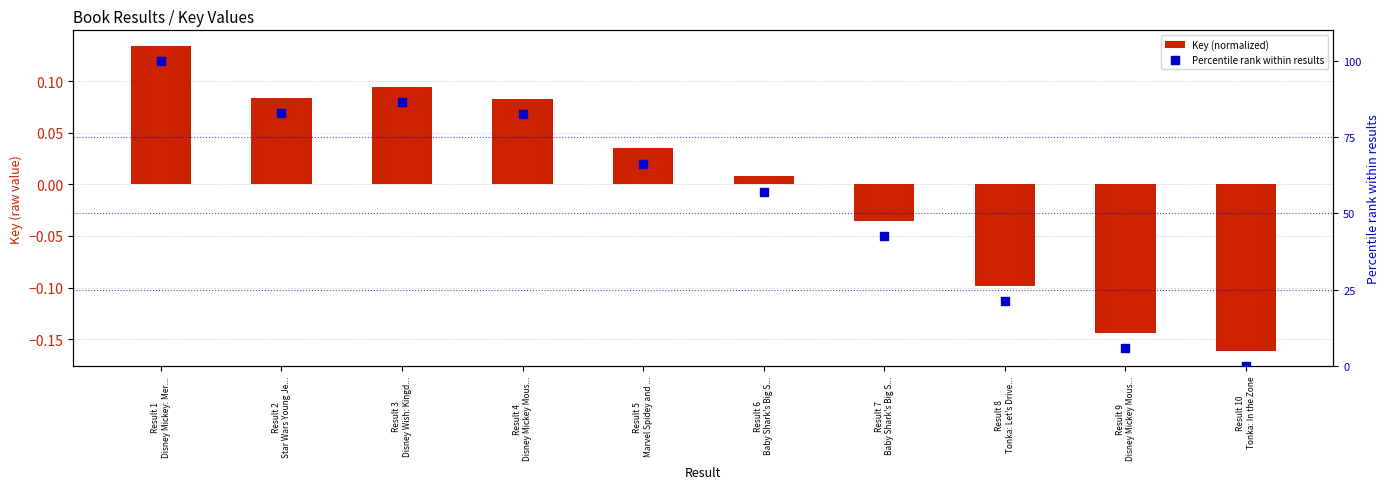

Is the value of Percentile rank within results at Result 3
Disney Wish: Kingd... greater than the value of Key (normalized) at Result 6
Baby Shark's Big S...?

Yes